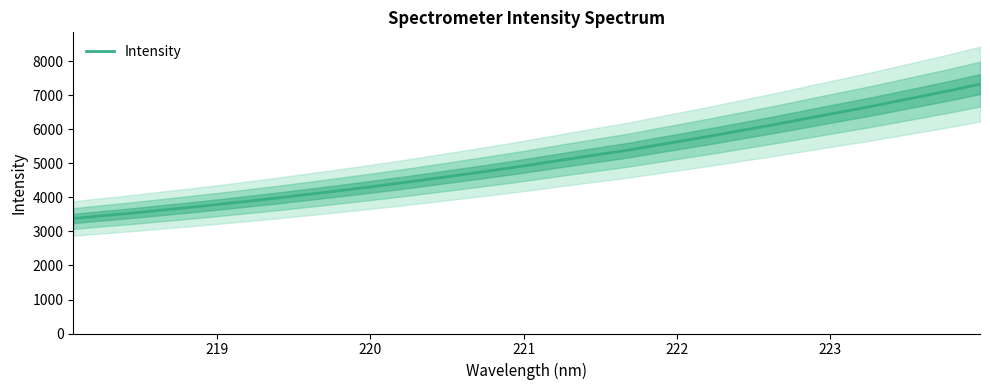

What is the lowest value of the Intensity series?

3382.7